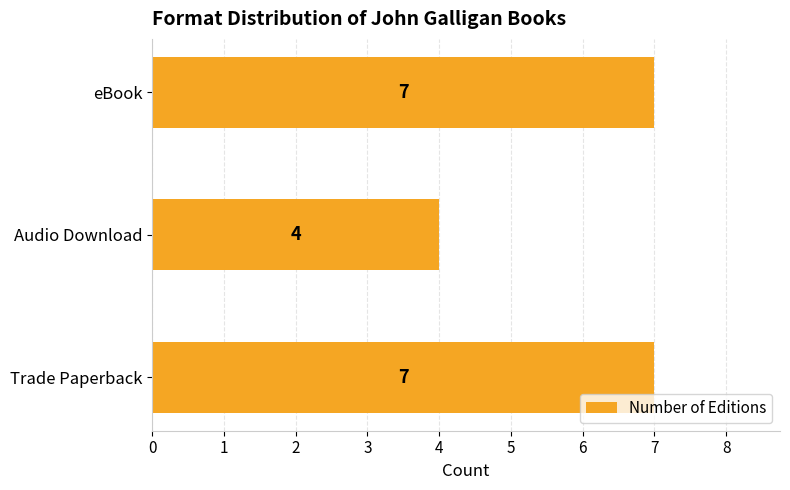

Reading bottom to top, transcribe all the data shown in this chart.

7	4	7